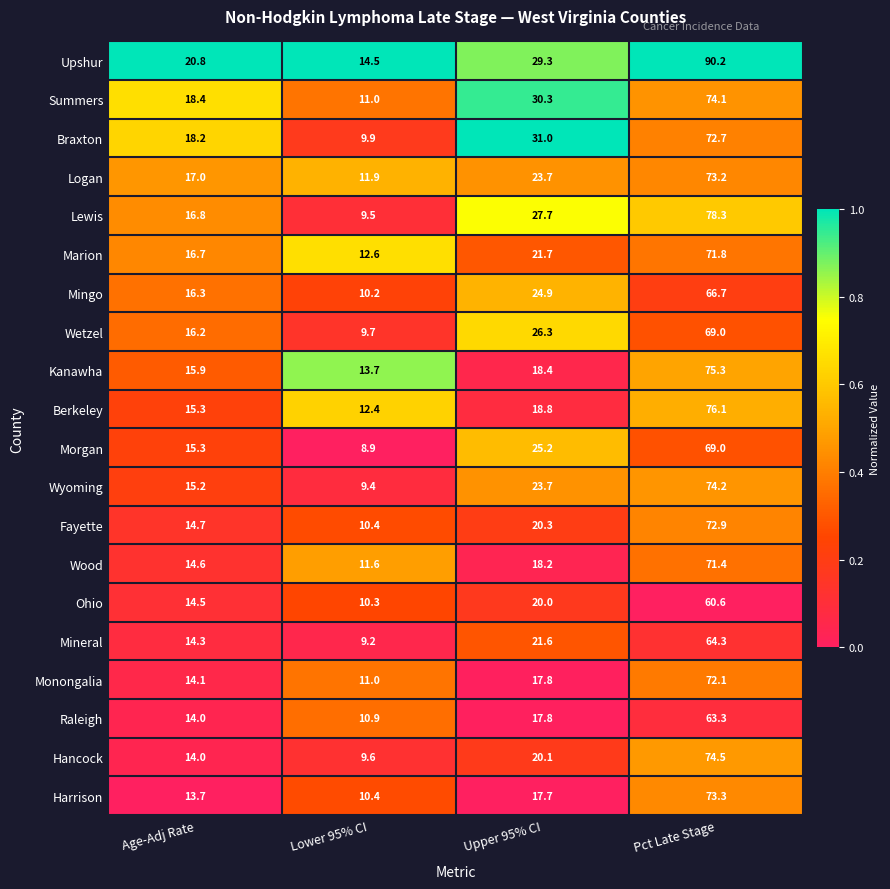

What is the difference between the maximum and second lowest values in the Hancock series?

60.5